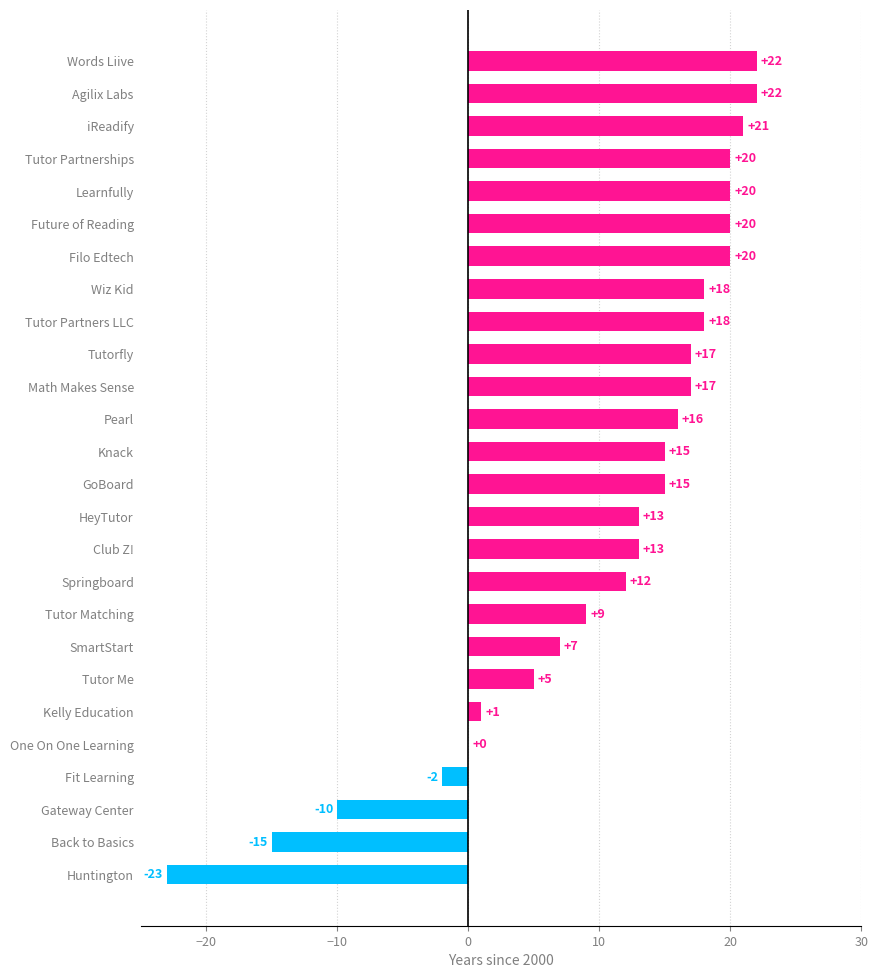

What is the sum of the values at Tutorfly and Gateway Center?

7